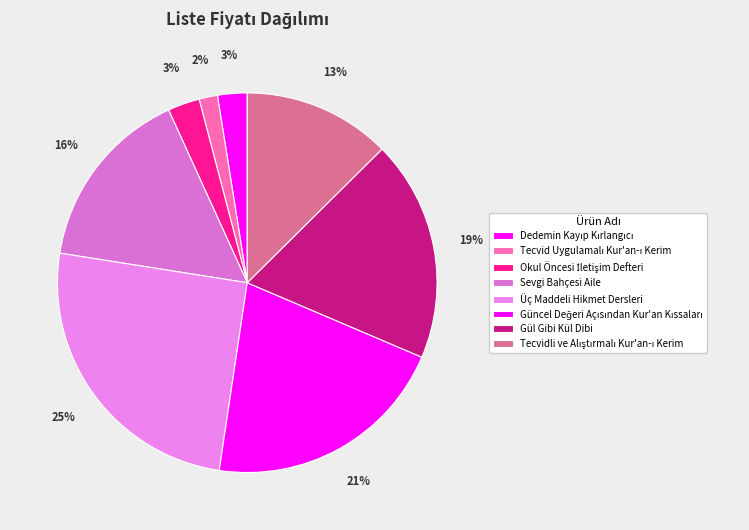

How many slices are in this pie chart?

8